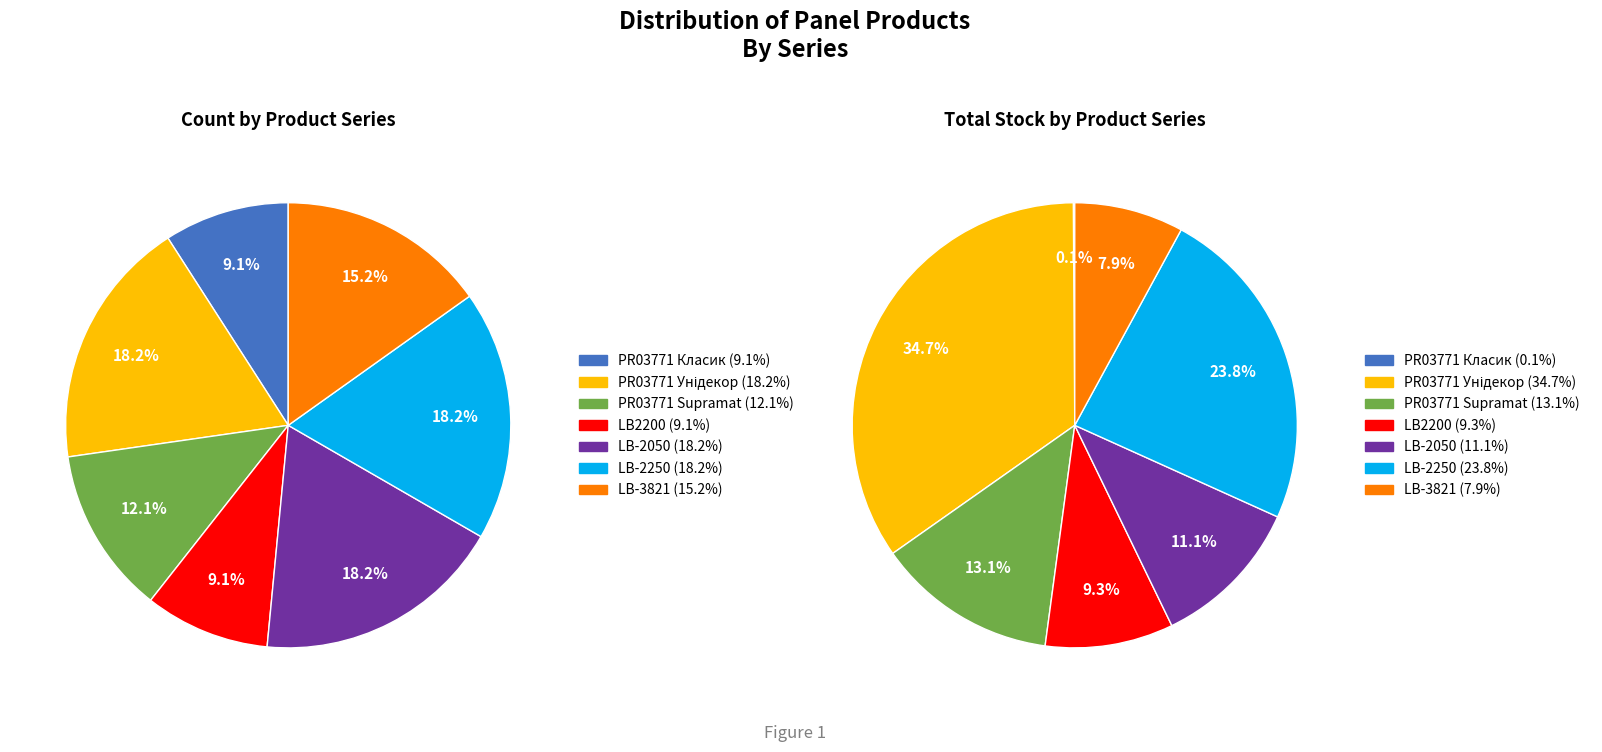

Do LB-3821 and LB-2250 together represent more than half of the pie?

No